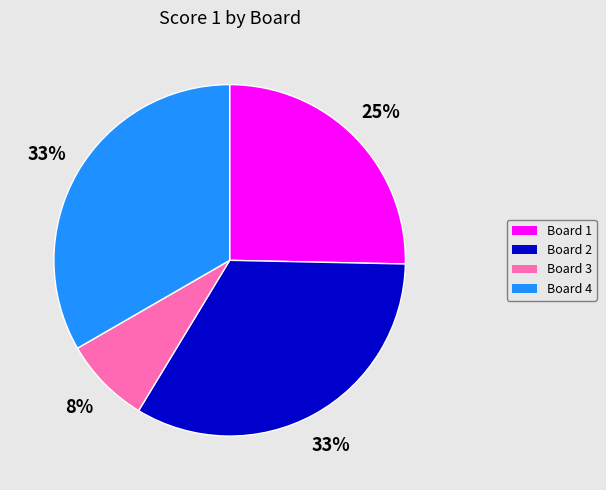

True or false: Board 3 accounts for 8% of the total.

True